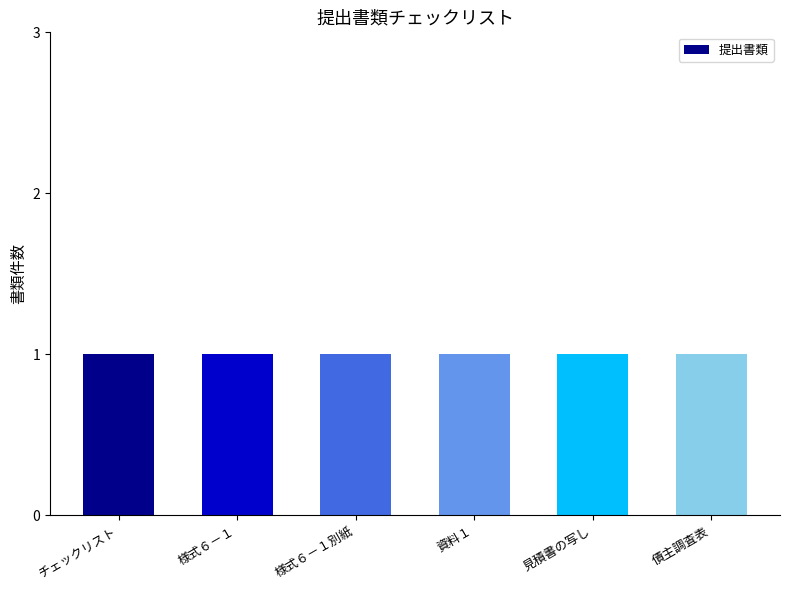

How many bars are there in total?

6